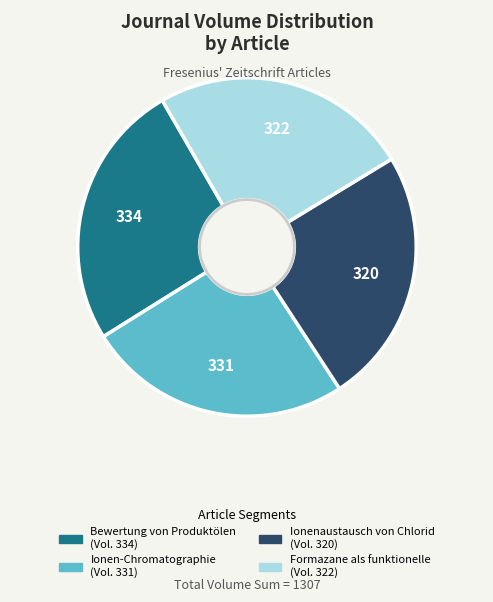

Is it true that Formazane als funktionelle is 33% of the pie?

False